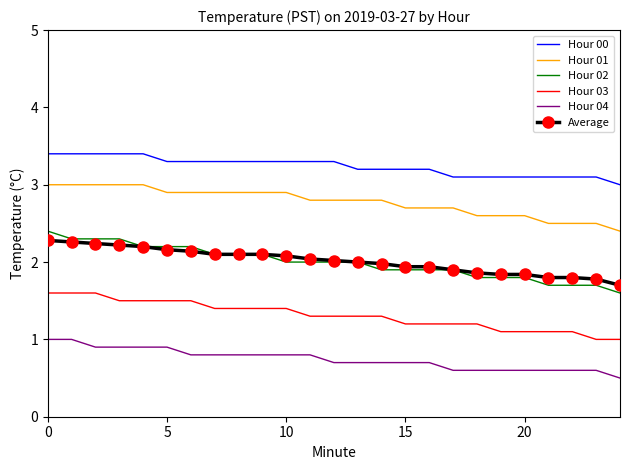

What is the difference between the maximum and minimum values in the Hour 01 series?

0.6